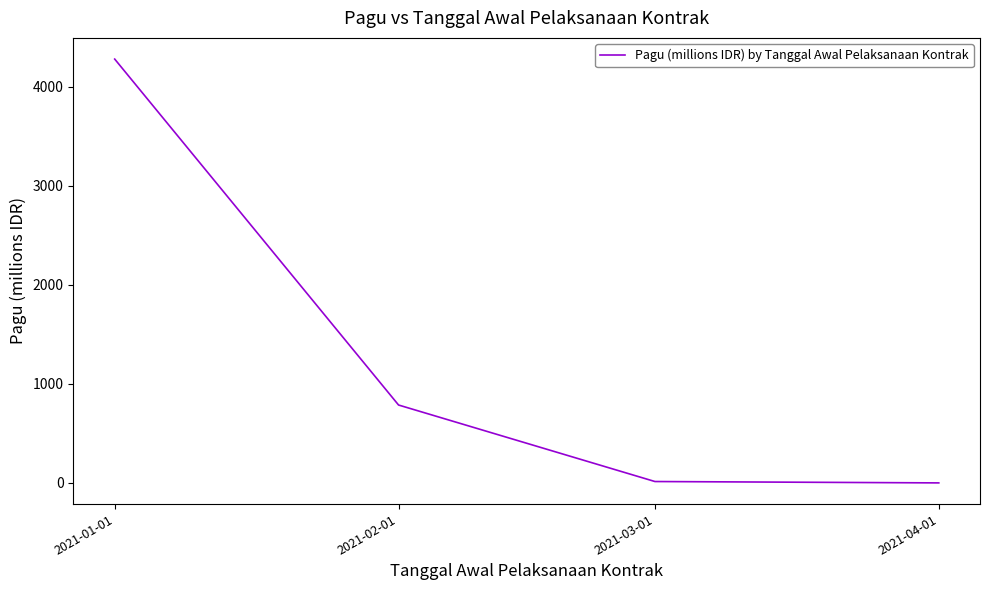

Approximately how many times larger is the value at 2021-01-01 compared to 2021-03-01?

293.8